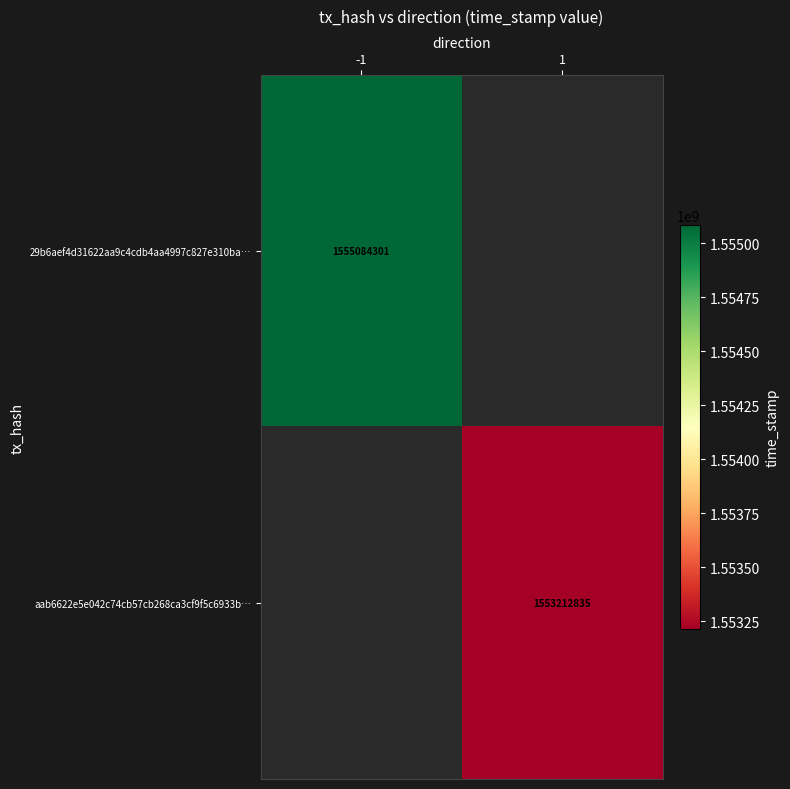

The aab6622e5e042c74cb57cb268ca3cf9f5c6933b… series shows 1553212835 at 1. True or false?

True